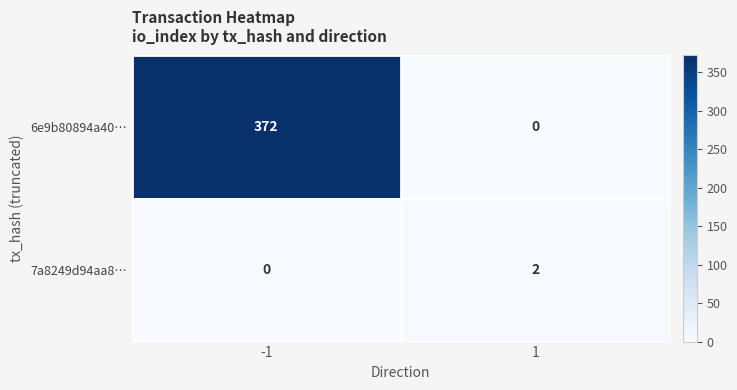

Read the 6e9b80894a40… value at -1.

372